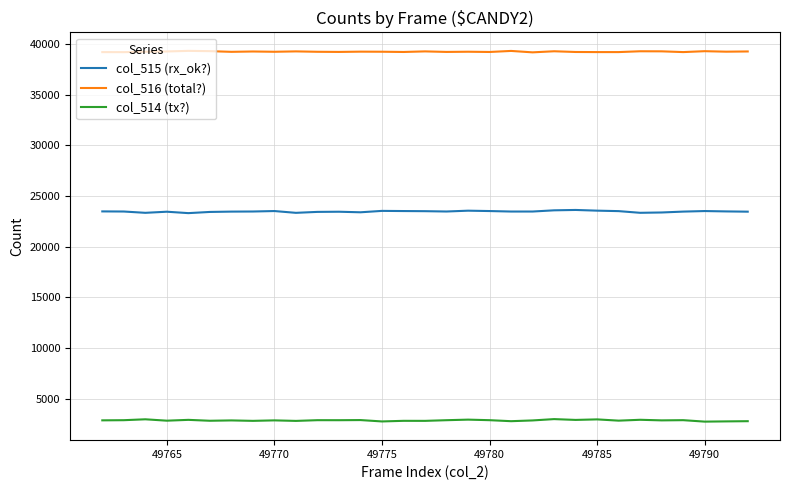

What is the minimum value for col_515 (rx_ok?)?

23307